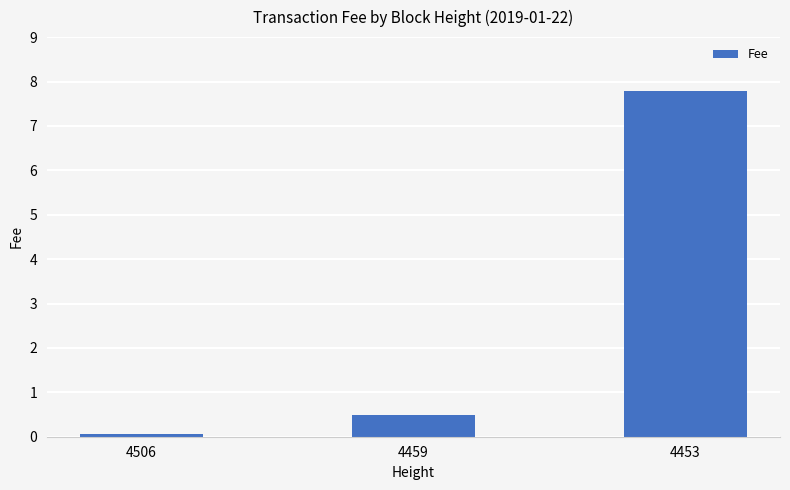

Which has a higher value, 4506 or 4459?

4459